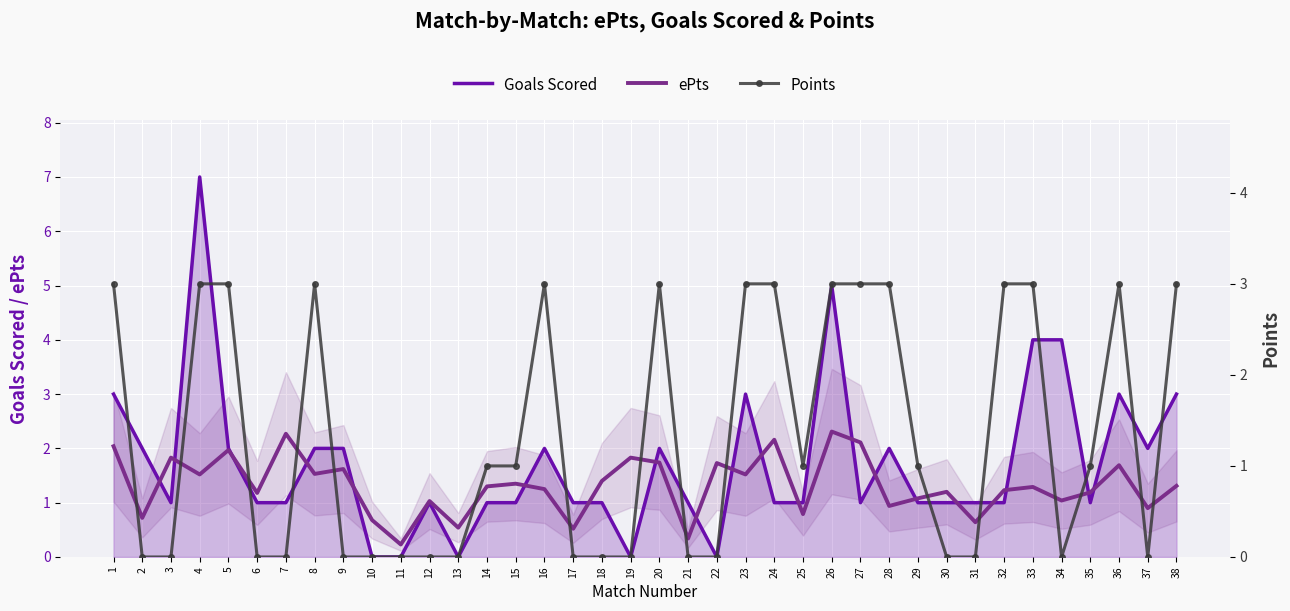

Reading left to right, extract all data points from this chart.

Goals Scored: 1=3.0	2=2.0	3=1.0	4=7.0	5=2.0	6=1.0	7=1.0	8=2.0	9=2.0	10=0.0	11=0.0	12=1.0	13=0.0	14=1.0	15=1.0	16=2.0	17=1.0	18=1.0	19=0.0	20=2.0	21=1.0	22=0.0	23=3.0	24=1.0	25=1.0	26=5.0	27=1.0	28=2.0	29=1.0	30=1.0	31=1.0	32=1.0	33=4.0	34=4.0	35=1.0	36=3.0	37=2.0	38=3.0
ePts: 1=2.0	2=0.7	3=1.8	4=1.5	5=2.0	6=1.2	7=2.3	8=1.5	9=1.6	10=0.7	11=0.2	12=1.0	13=0.5	14=1.3	15=1.4	16=1.2	17=0.5	18=1.4	19=1.8	20=1.7	21=0.3	22=1.7	23=1.5	24=2.2	25=0.8	26=2.3	27=2.1	28=0.9	29=1.1	30=1.2	31=0.6	32=1.2	33=1.3	34=1.0	35=1.2	36=1.7	37=0.9	38=1.3
Points: 1=3.0	2=0.0	3=0.0	4=3.0	5=3.0	6=0.0	7=0.0	8=3.0	9=0.0	10=0.0	11=0.0	12=0.0	13=0.0	14=1.0	15=1.0	16=3.0	17=0.0	18=0.0	19=0.0	20=3.0	21=0.0	22=0.0	23=3.0	24=3.0	25=1.0	26=3.0	27=3.0	28=3.0	29=1.0	30=0.0	31=0.0	32=3.0	33=3.0	34=0.0	35=1.0	36=3.0	37=0.0	38=3.0